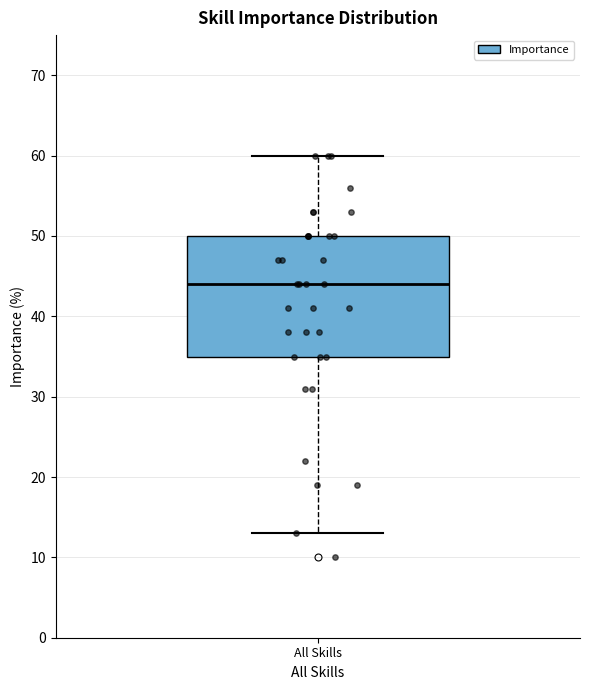

Transcribe this box plot: give where the median line is, the range the box spans, and where the two whiskers end, as read against the y-axis. The values are not printed on the chart, so give them approximately, as read against the axis.

median 44, box 35 to 50, whiskers 13 to 60